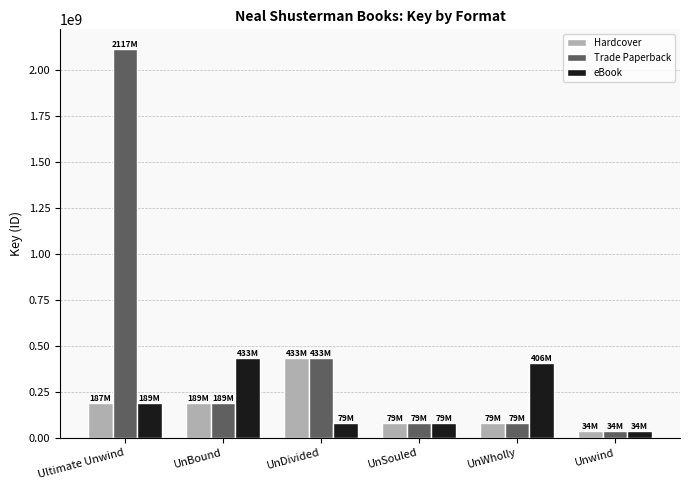

What is the average value of the Hardcover series?

167248470